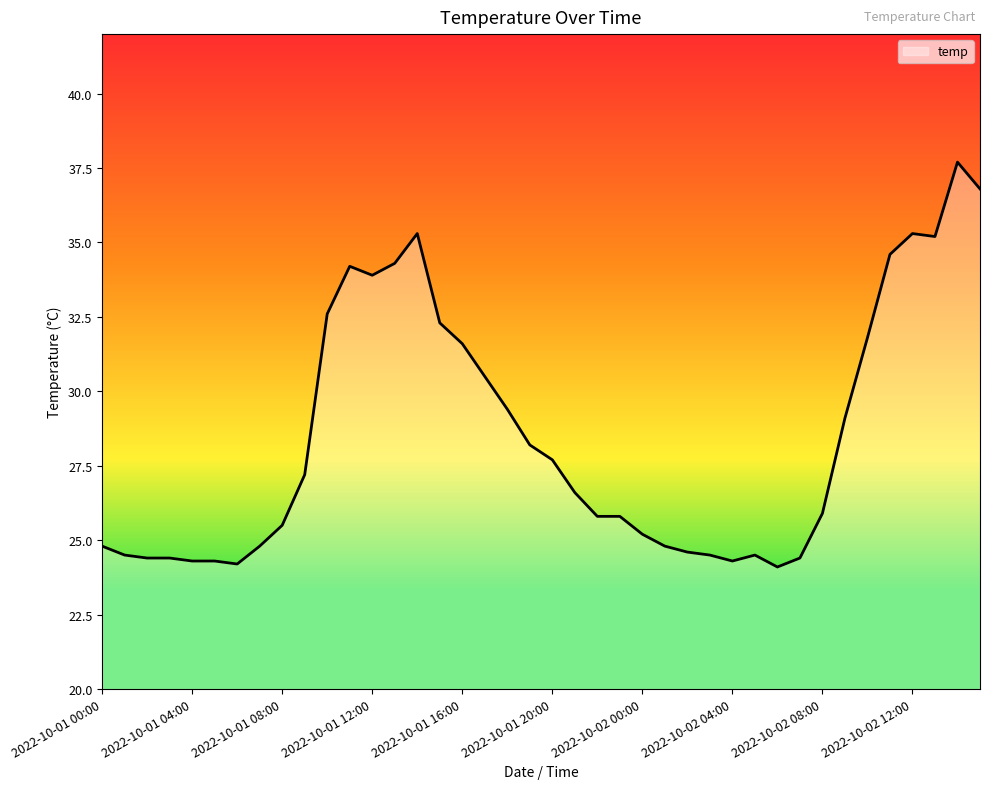

What is the maximum value shown in the chart?

37.7